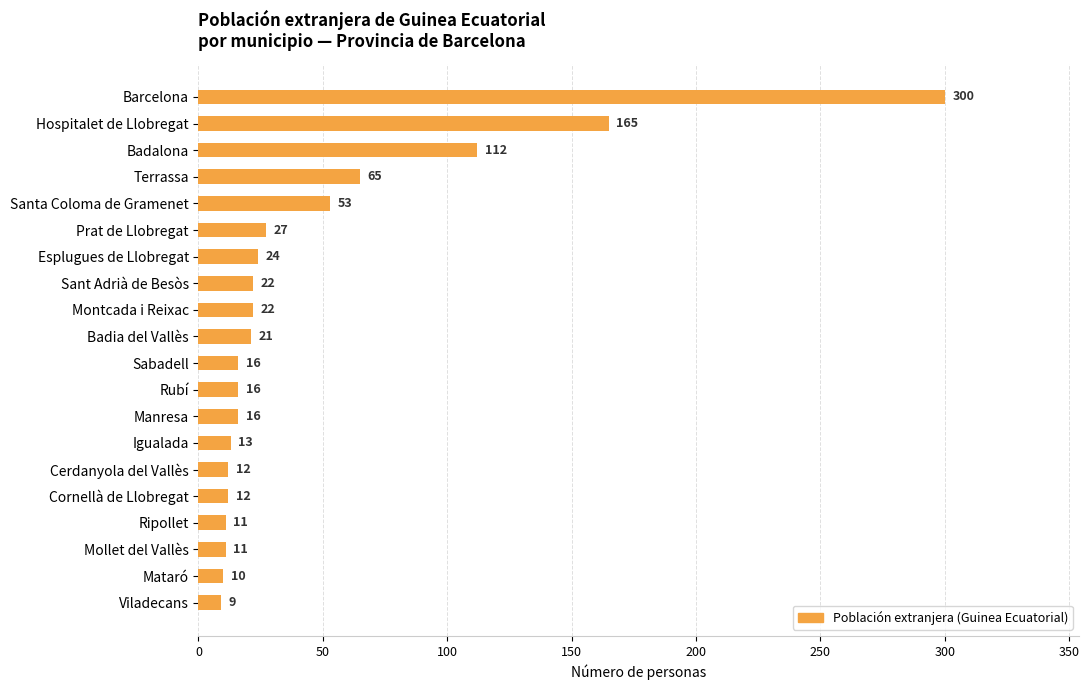

True or false: the data shows 22 at Montcada i Reixac.

True